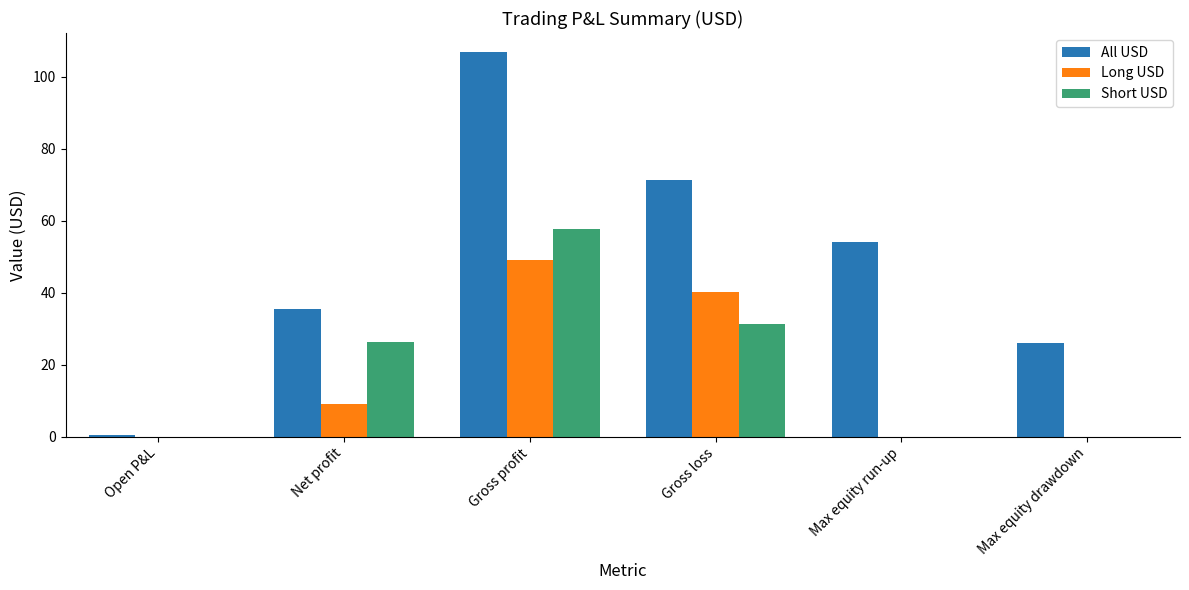

At which label is Short USD closest to 28?

Net profit